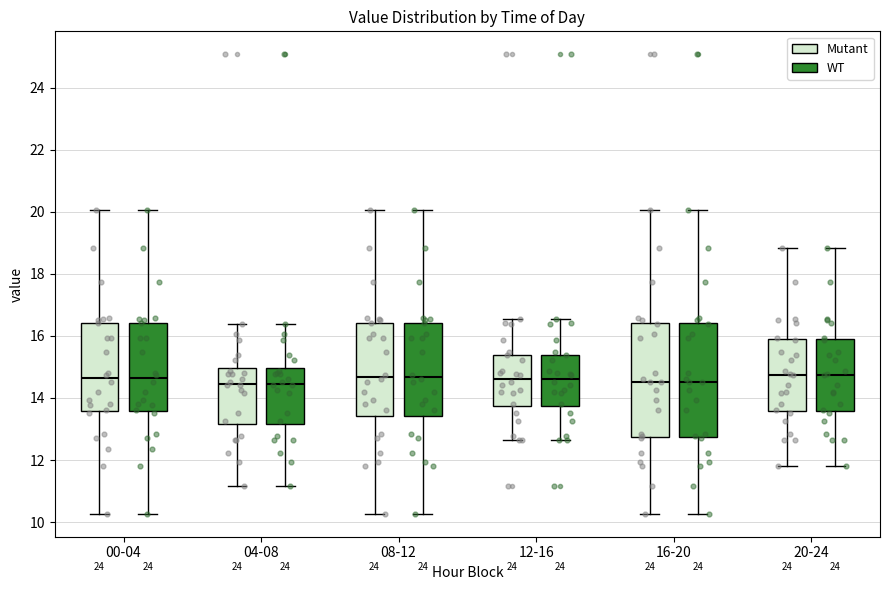

Where is the lower edge of the box for 04-08 (WT) on the y-axis? The values are not printed on the chart, so give them approximately, as read against the axis.

13.2